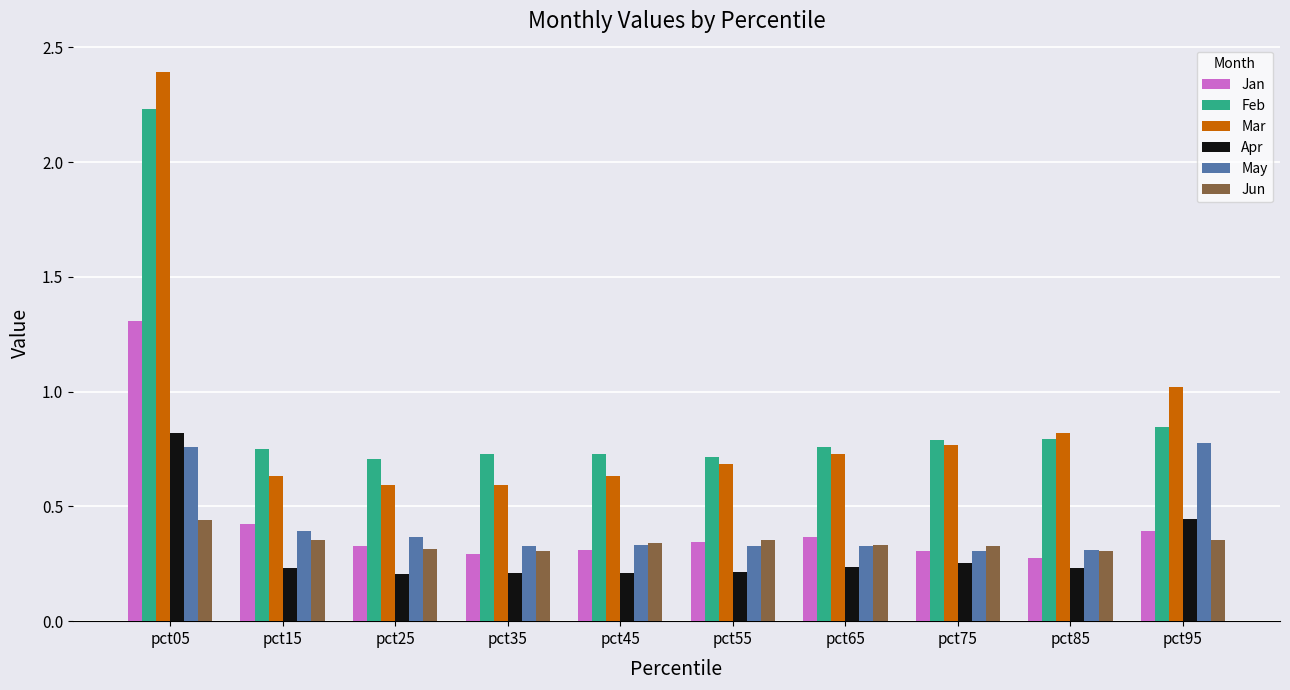

Is the value of Mar at pct35 greater than the value of Jan at pct75?

Yes